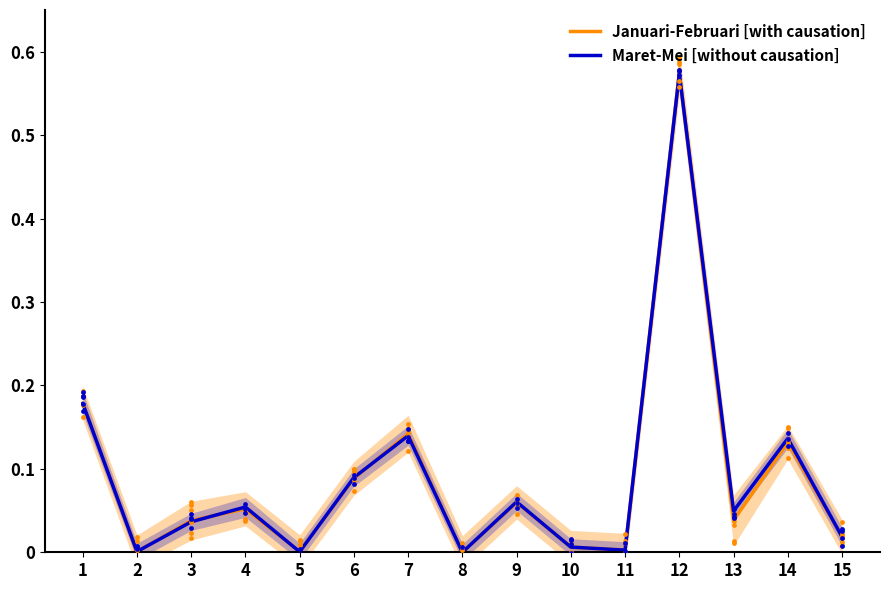

Which series has the largest Y range (max minus min)?

Januari-Februari (with causation)